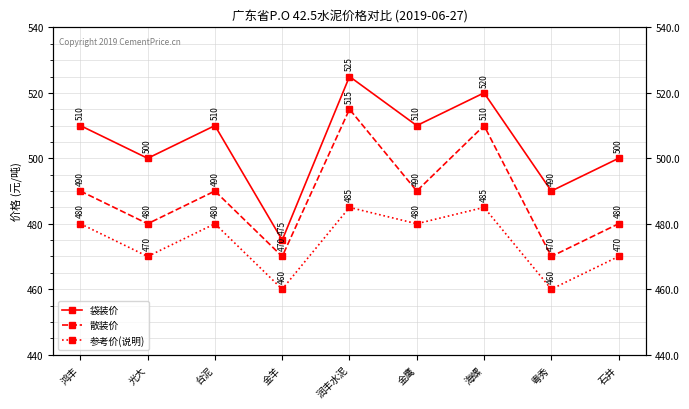

What is the label of the 6th point from the left?

金鹰